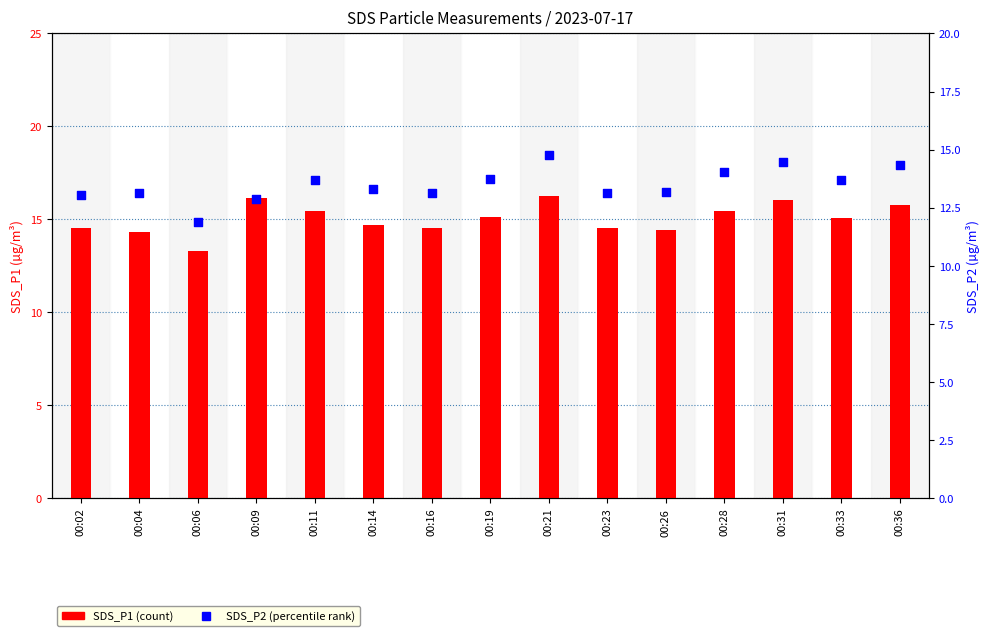

Is the value of SDS_P1 at 00:19 greater than the value of SDS_P2 at 00:36?

Yes